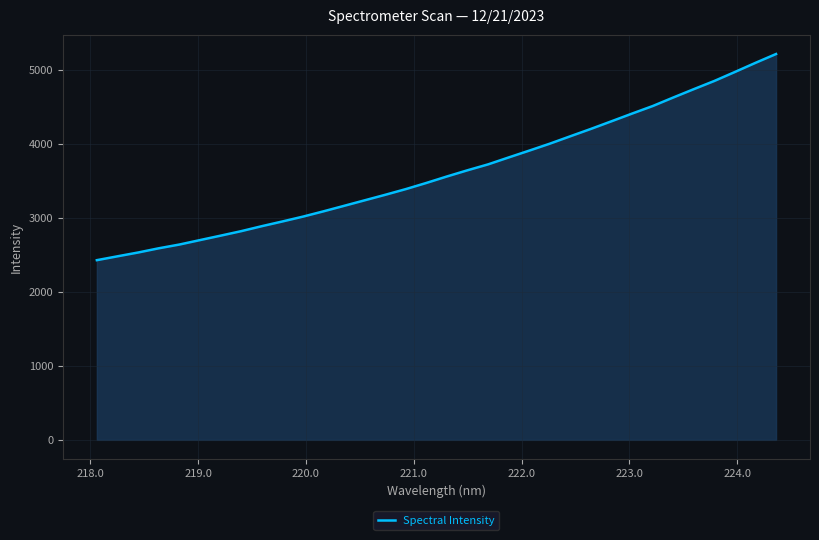

What is the maximum value shown in the chart?

5217.0